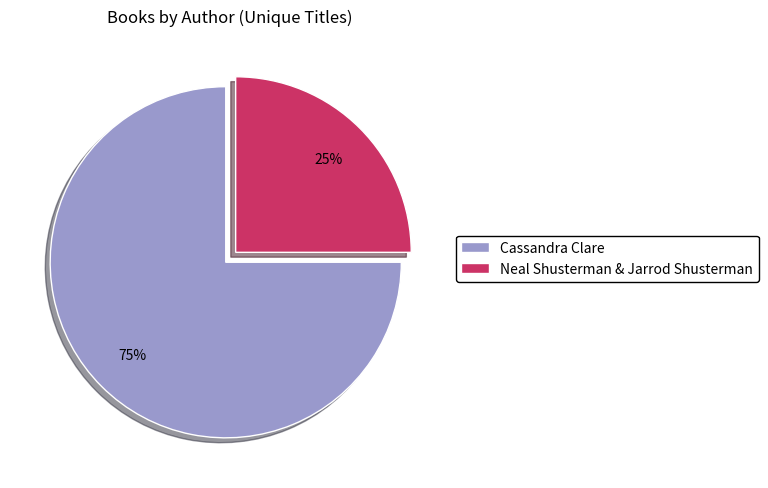

Combined, do Neal Shusterman & Jarrod Shusterman and Cassandra Clare account for over 50%?

Yes